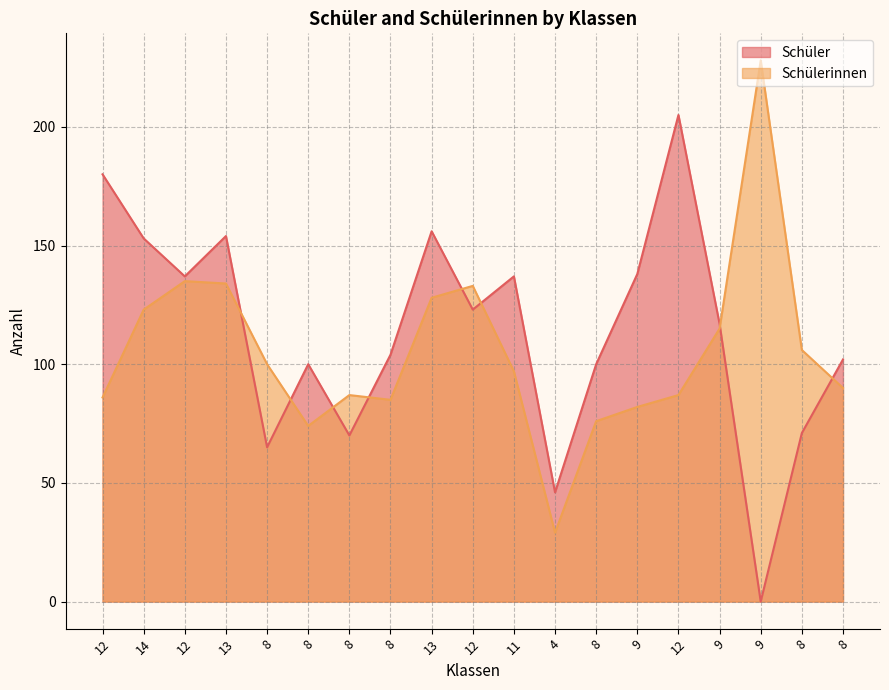

Rank the series by their maximum value, from highest to lowest.

Schülerinnen, Schüler